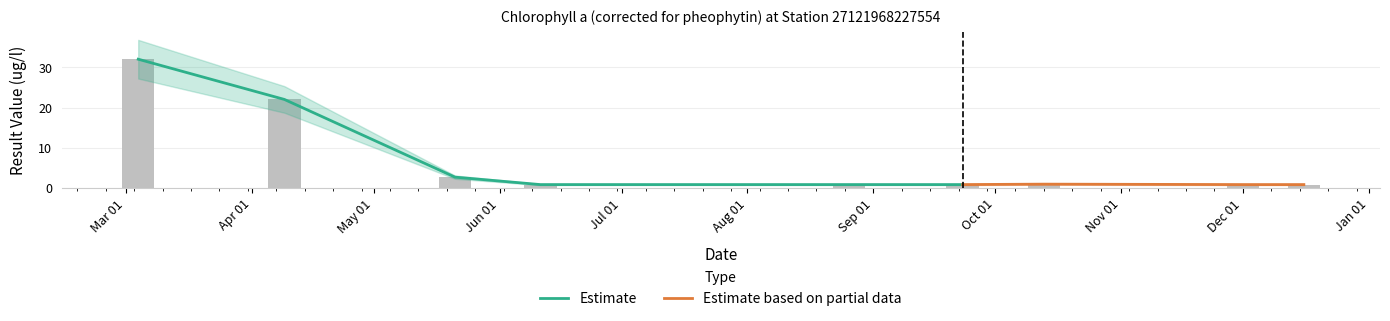

What is the label of the 7th bar from the right?

2003-05-21